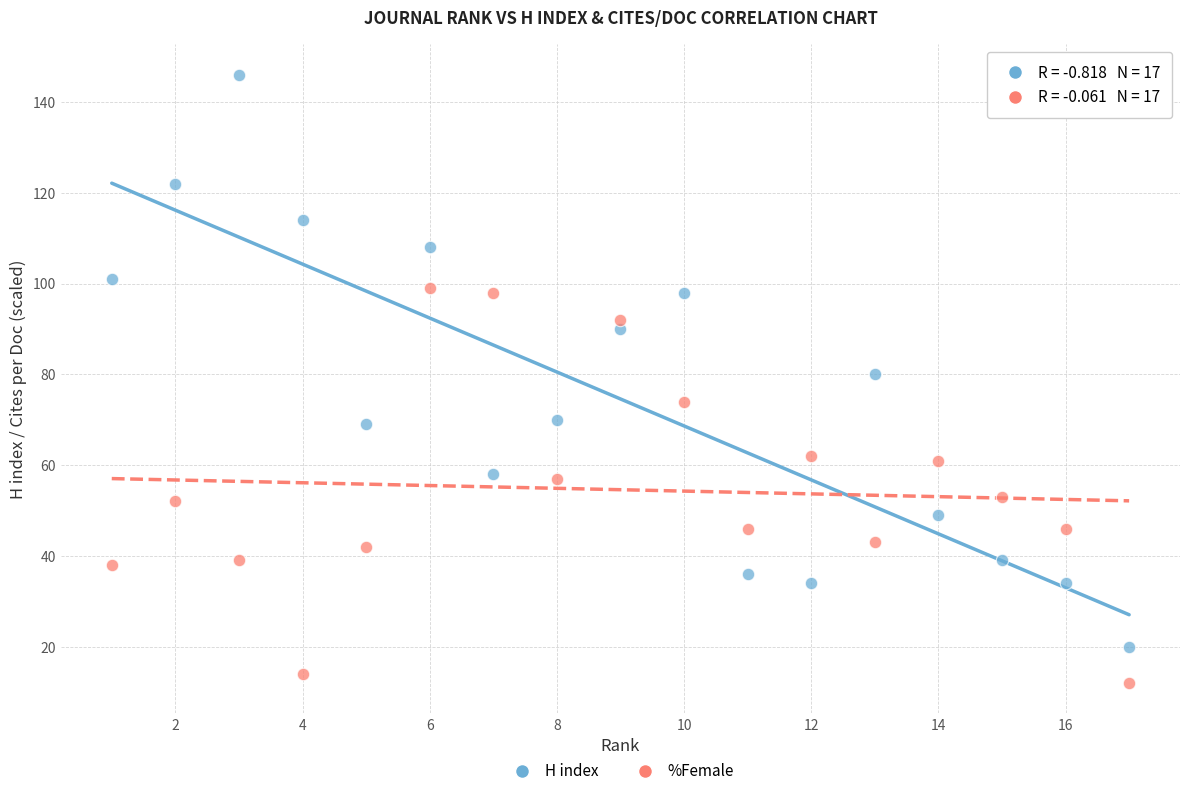

Which series has the largest Y range (max minus min)?

H index